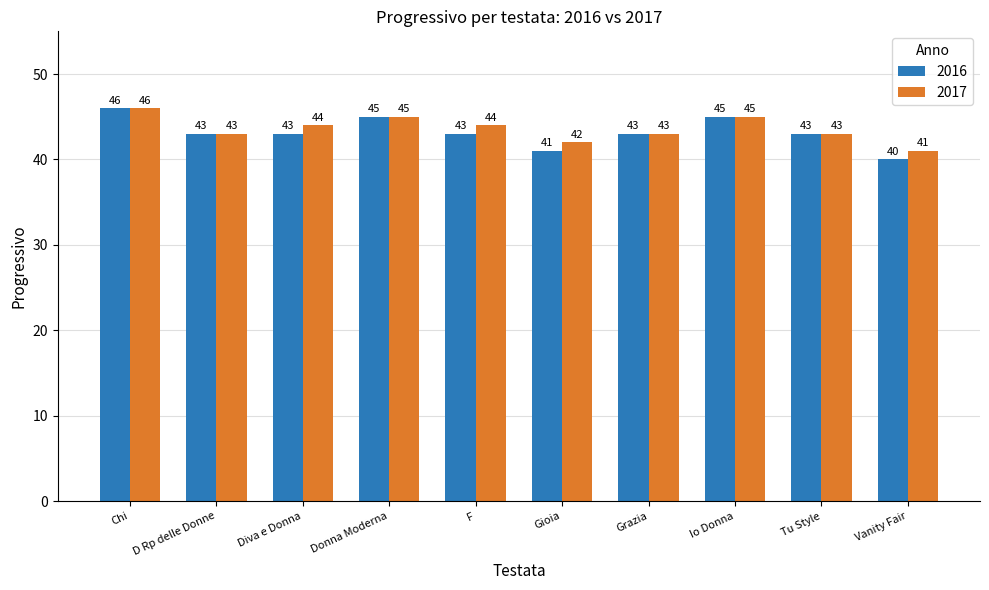

Rank the series at F from highest to lowest value.

2017, 2016